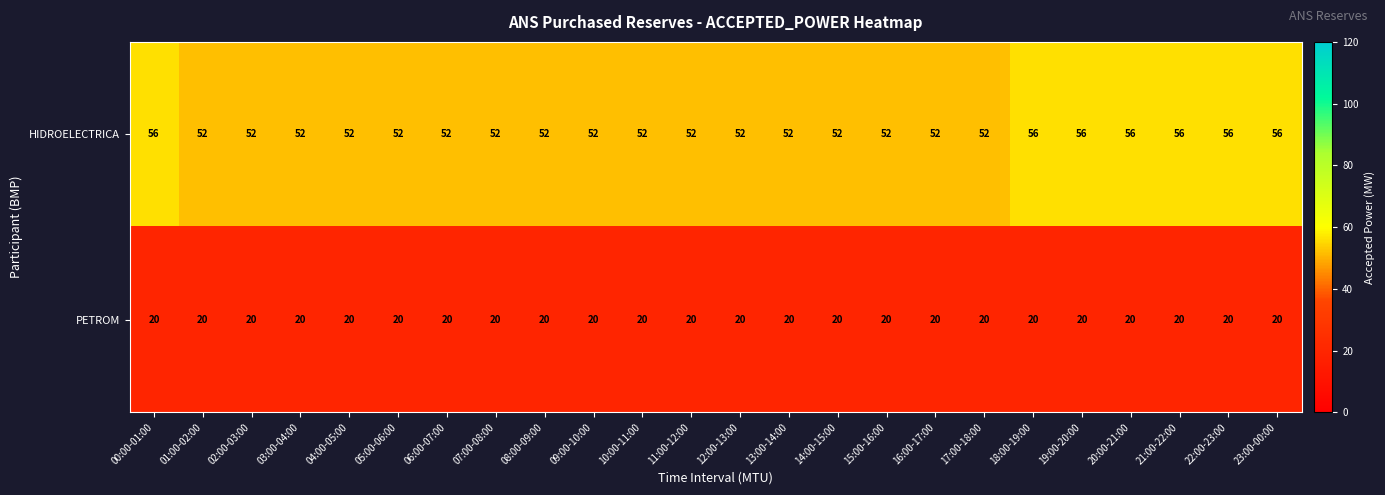

The HIDROELECTRICA series shows 56 at 19:00-20:00. True or false?

True